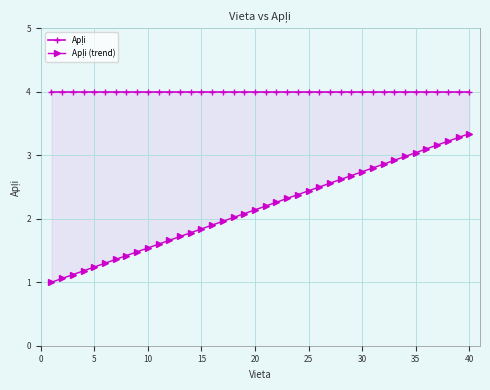

The value of Apļi at 5 is 4.0. True or false?

True